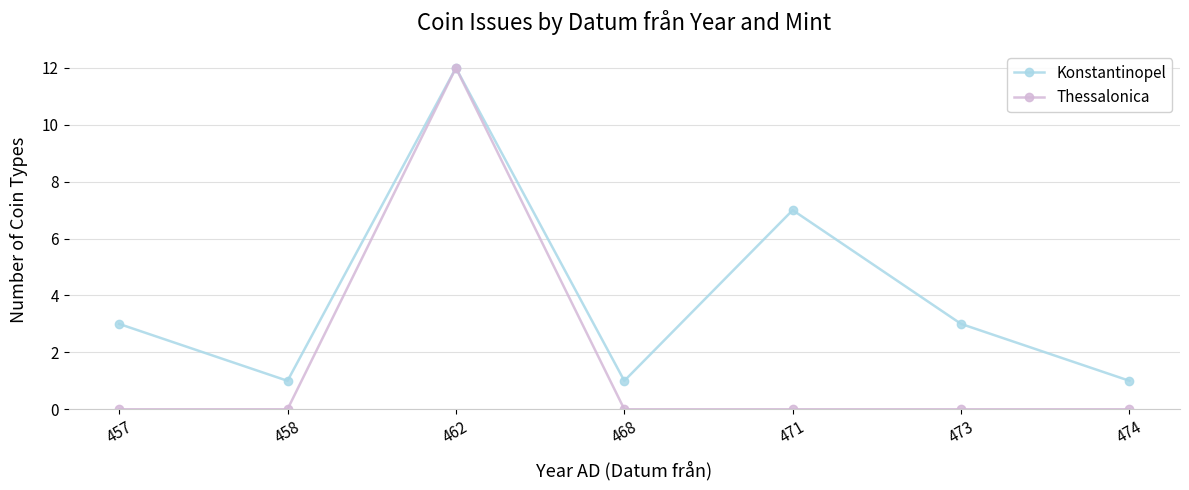

Rank the series by their average value, from lowest to highest.

Thessalonica, Konstantinopel